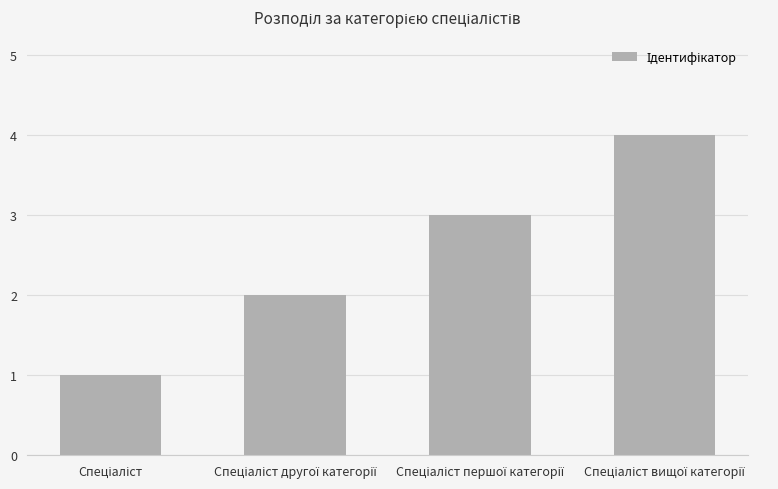

What is the sum of all values?

10